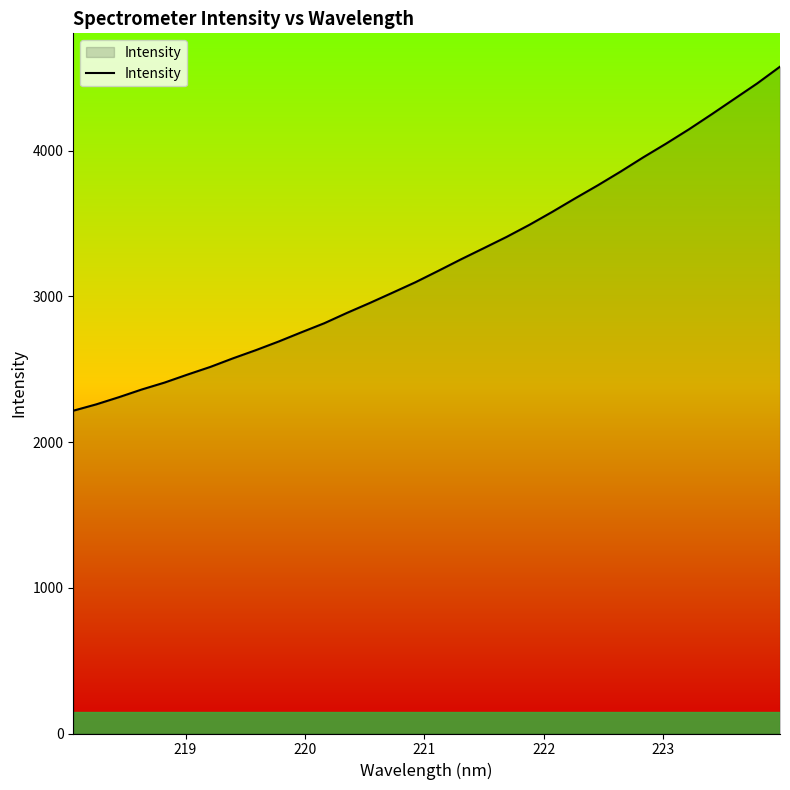

What is the difference between the maximum and minimum values?

2361.2